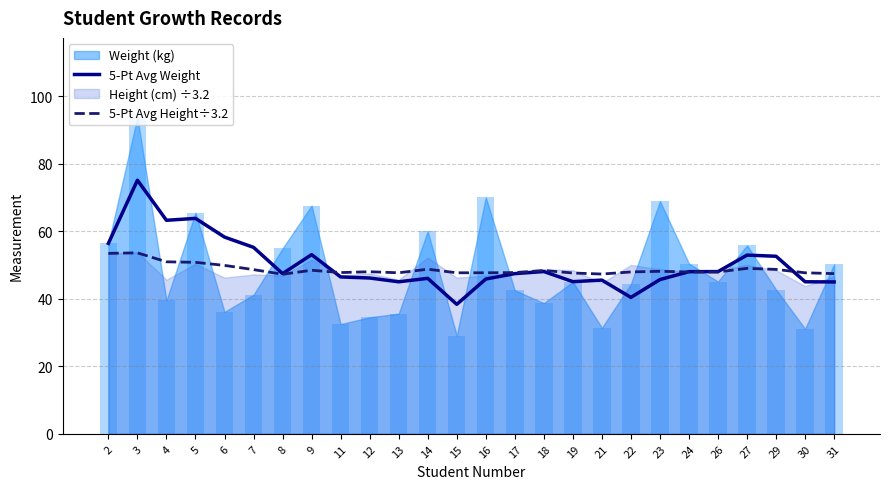

What is the lowest value of the 5-Pt Avg Height÷3.2 series?

47.2